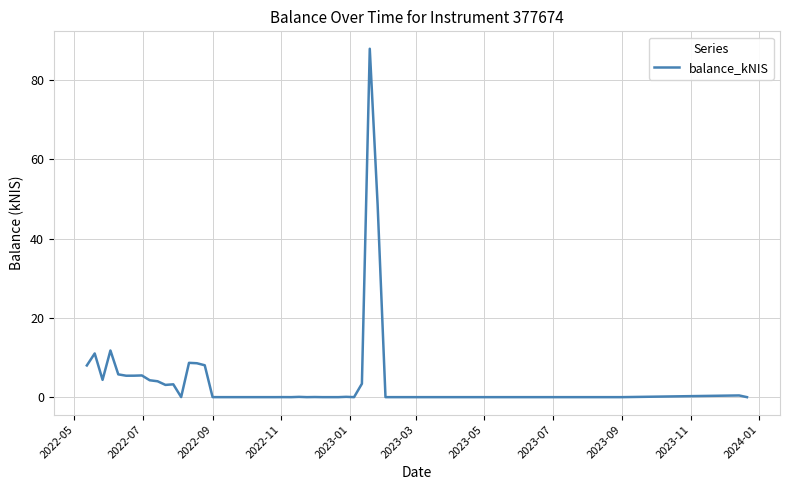

What is the difference between the maximum and minimum values?

87.9